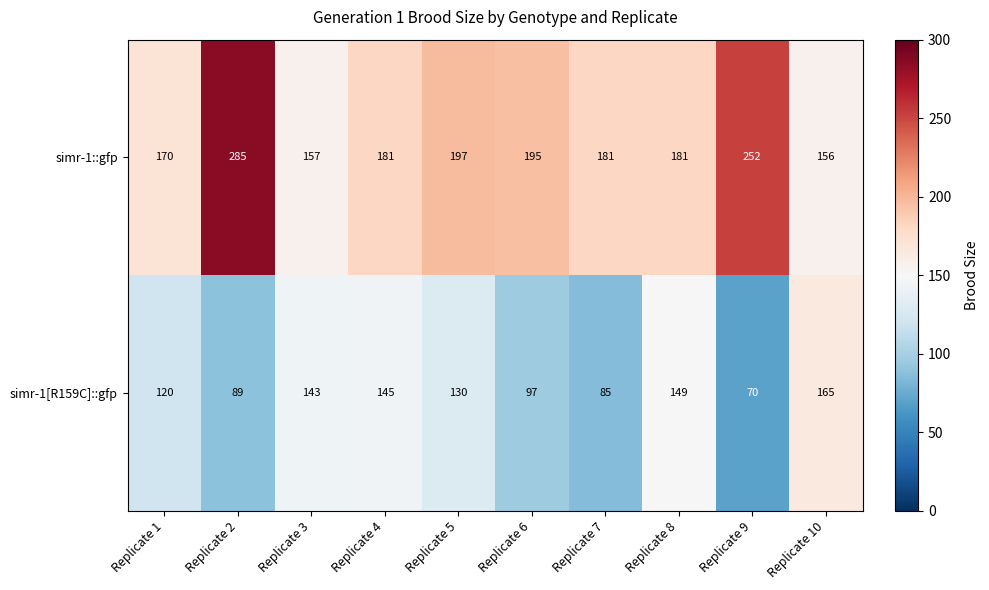

Reading left to right, extract all data points from this chart.

simr-1::gfp: 170	285	157	181	197	195	181	181	252	156
simr-1[R159C]::gfp: 120	89	143	145	130	97	85	149	70	165